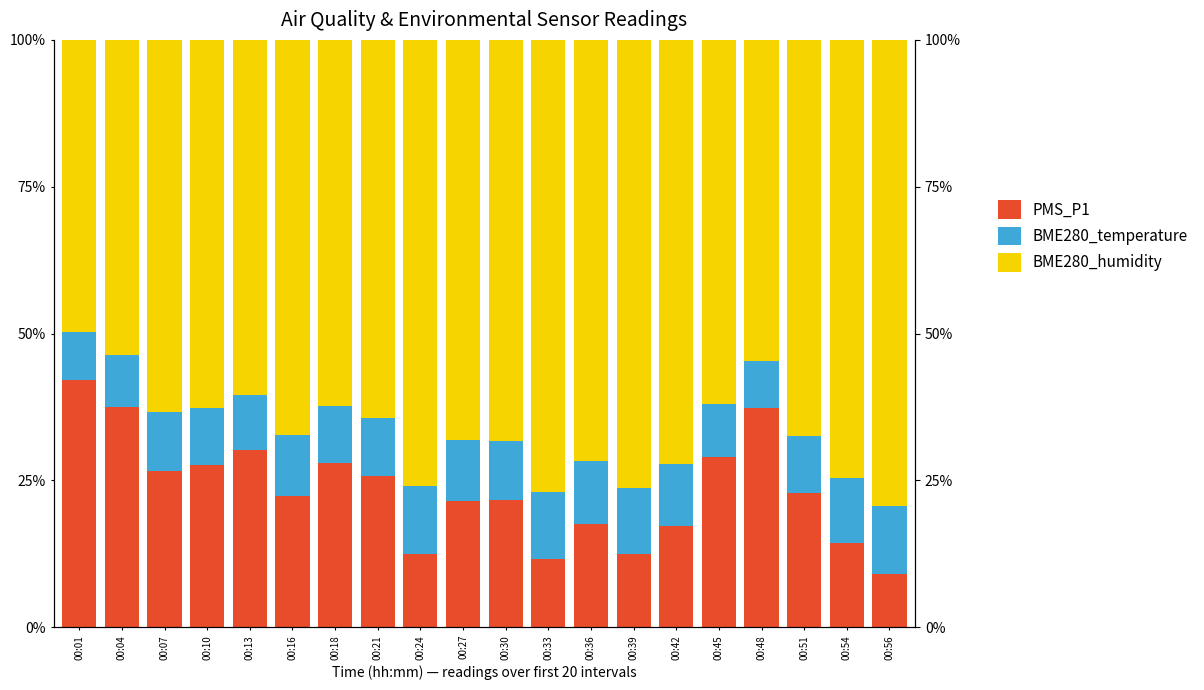

Which series has the widest spread of values?

PMS_P1